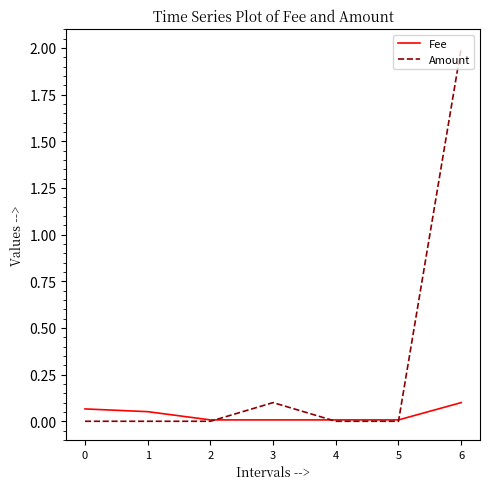

Which series changed the most between 5 and 6?

Amount